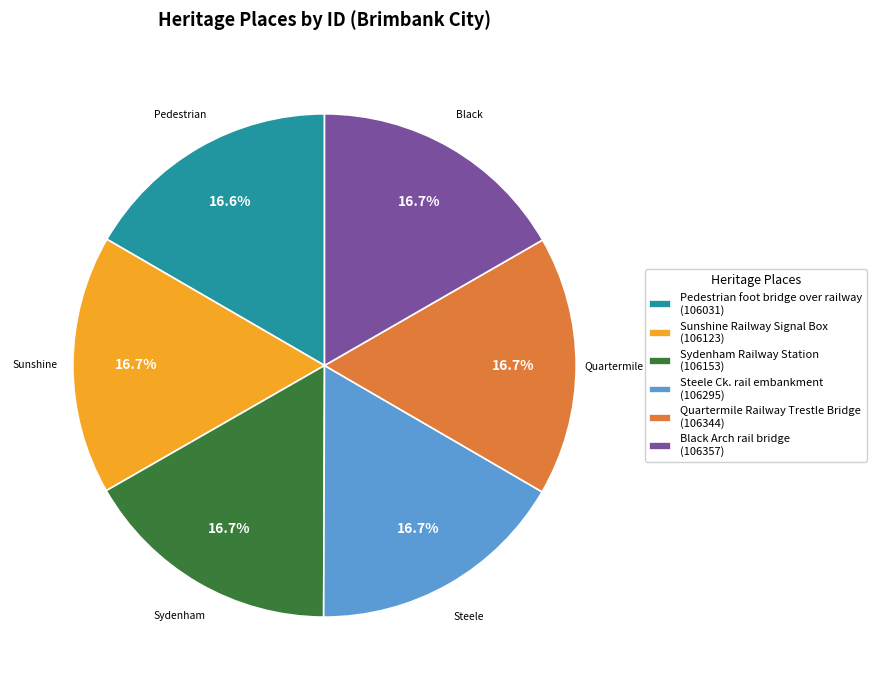

Do Sunshine Railway Signal Box and Black Arch rail bridge together represent more than half of the pie?

No